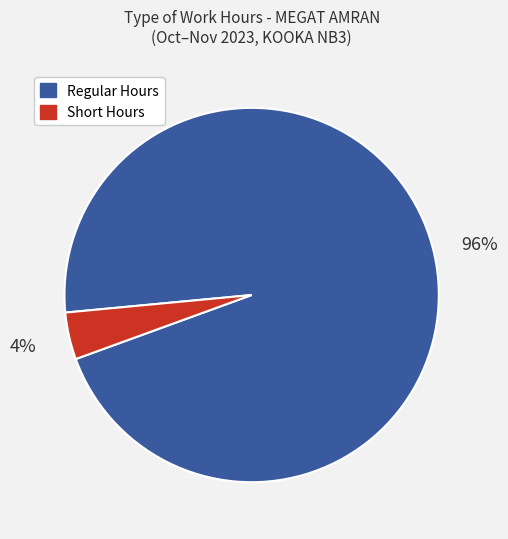

To the nearest percent, what is the average slice percentage?

50%